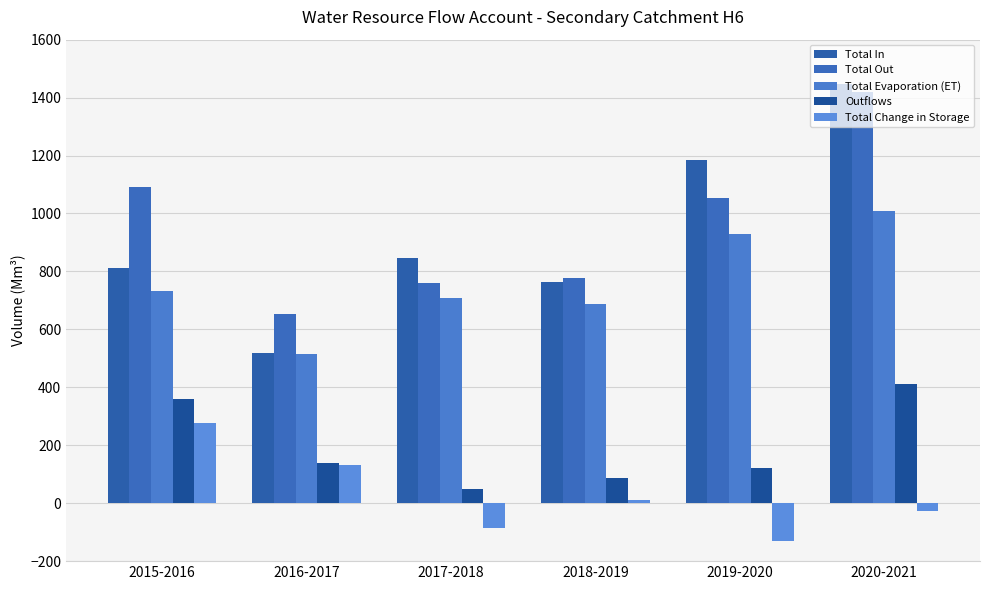

How many distinct data groups are displayed?

5